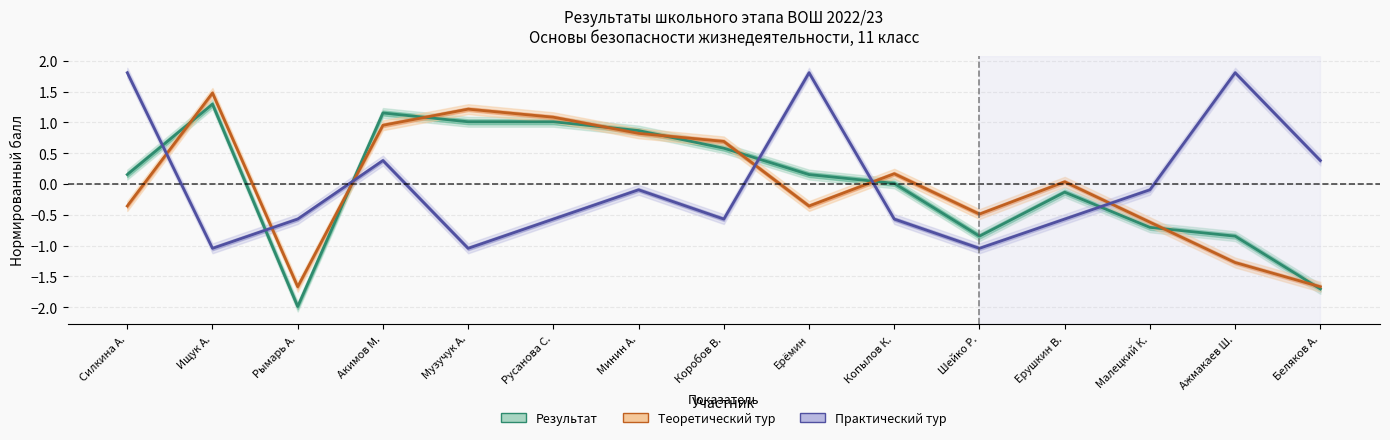

Which series has the largest range (max minus min)?

Результат